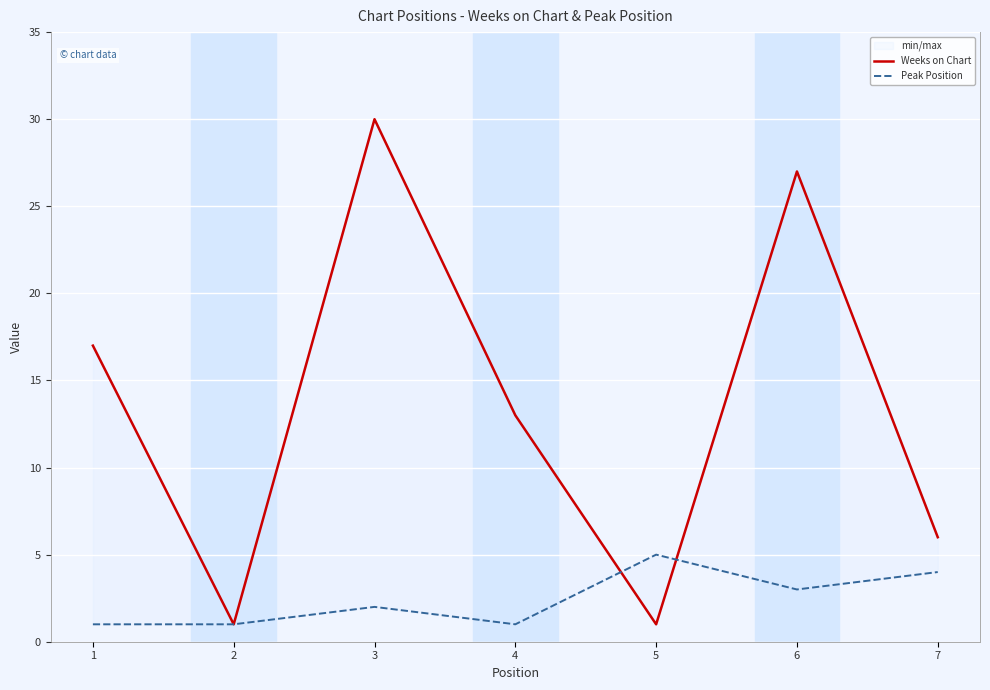

At which label does Peak Position first exceed 2?

5